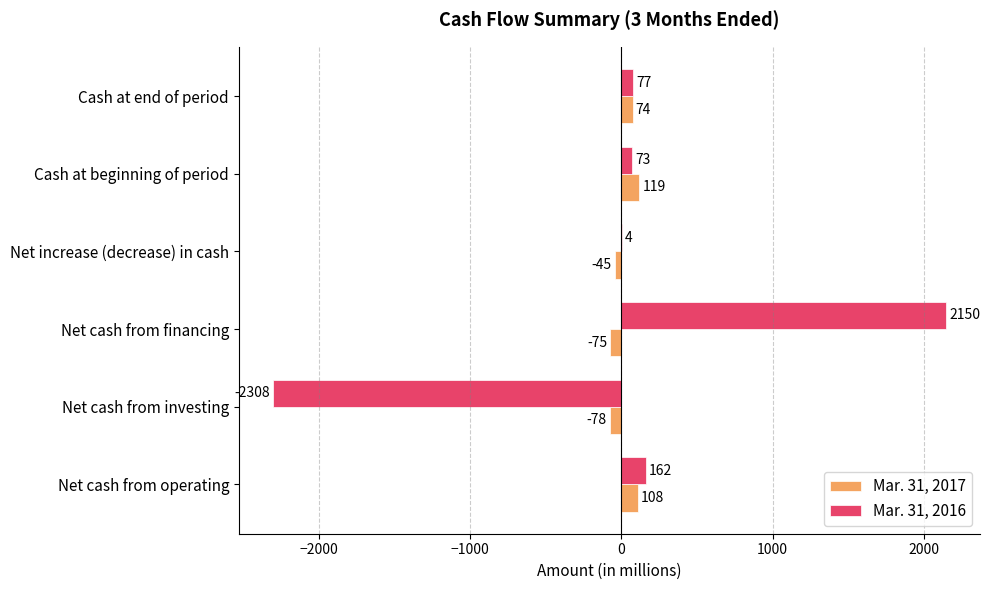

Read the Mar. 31, 2016 value at Cash at beginning of period.

73